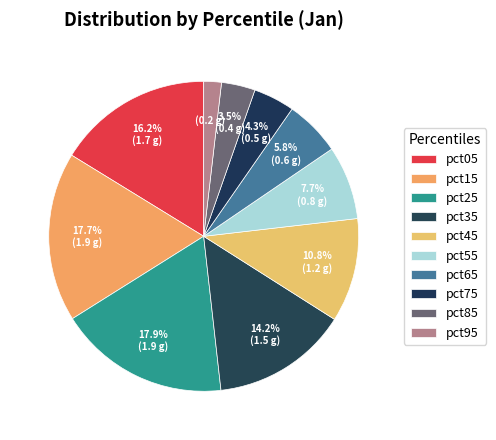

To the nearest percent, what percentage of the pie is pct85?

4%